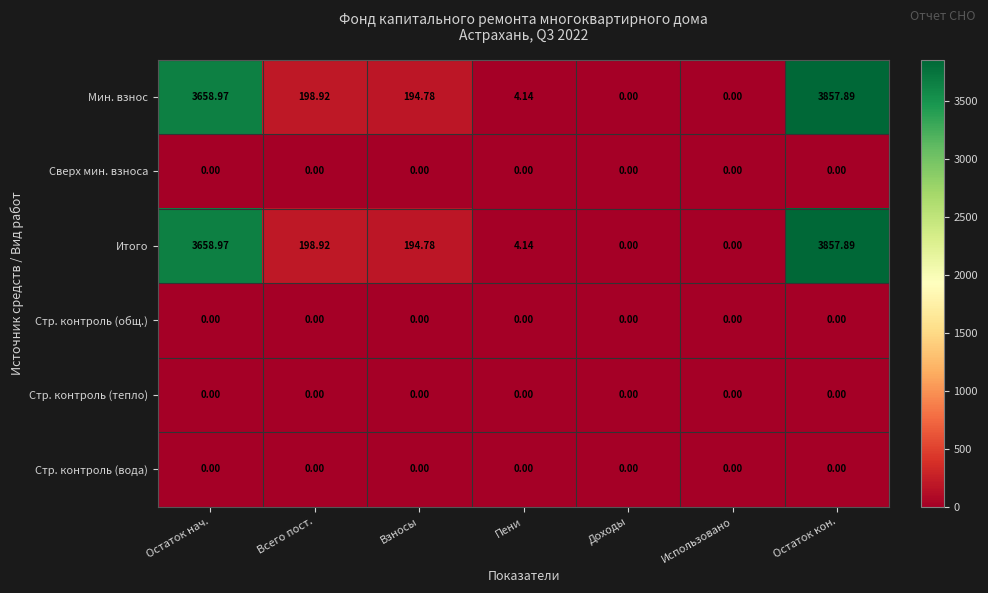

At which label is Итого closest to 1928?

Всего пост.